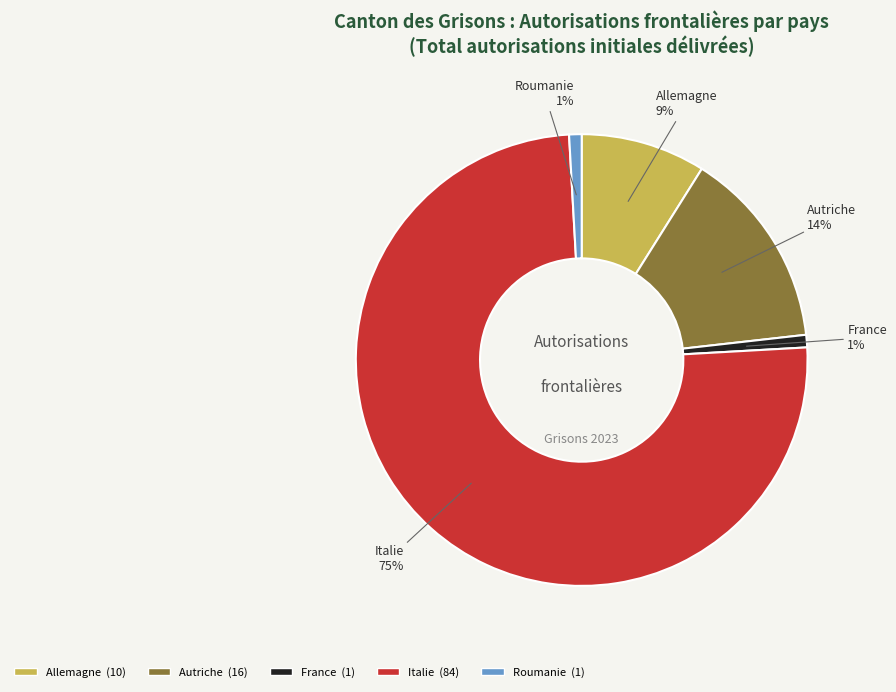

Does Italie account for over 50% of the chart?

Yes